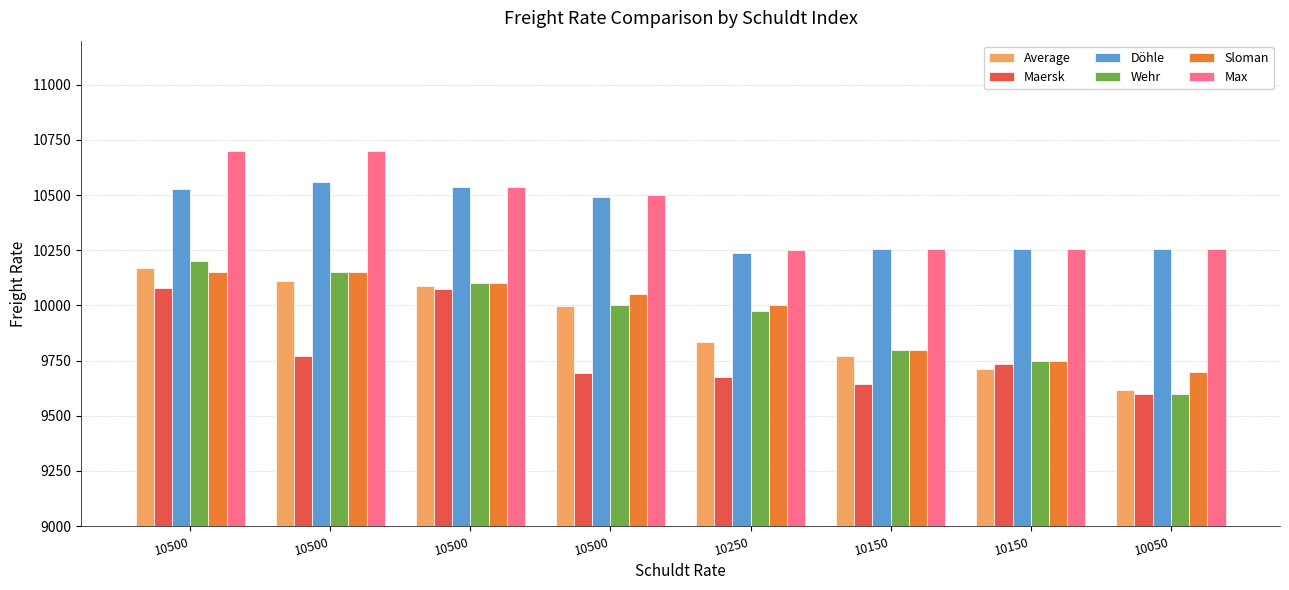

The Sloman series shows 9800 at 10150. True or false?

True